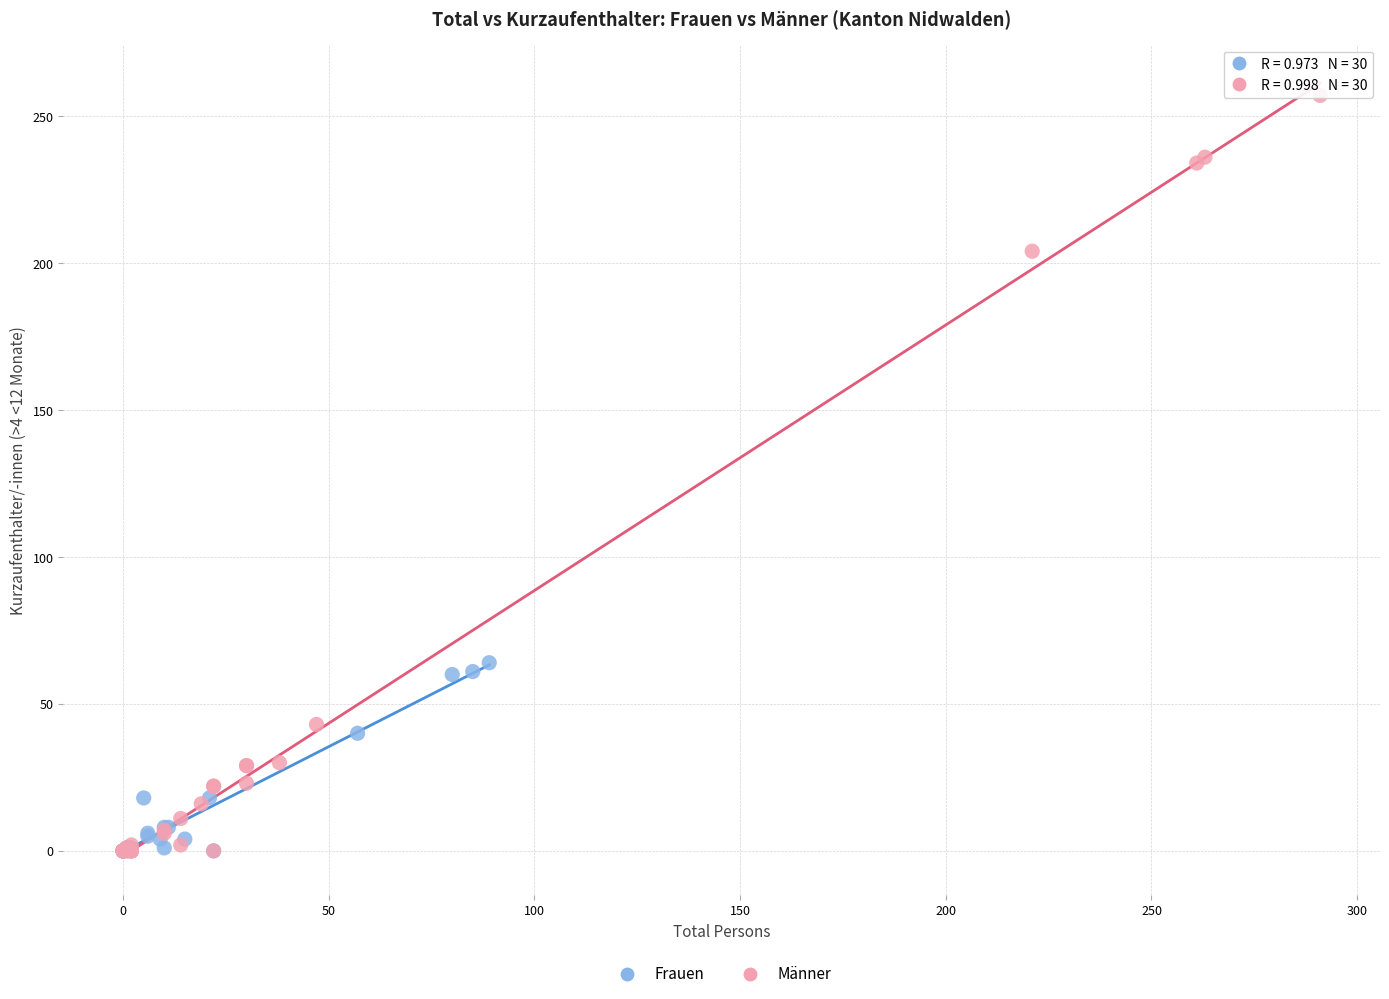

What are all the series names shown in the legend?

Frauen, Männer